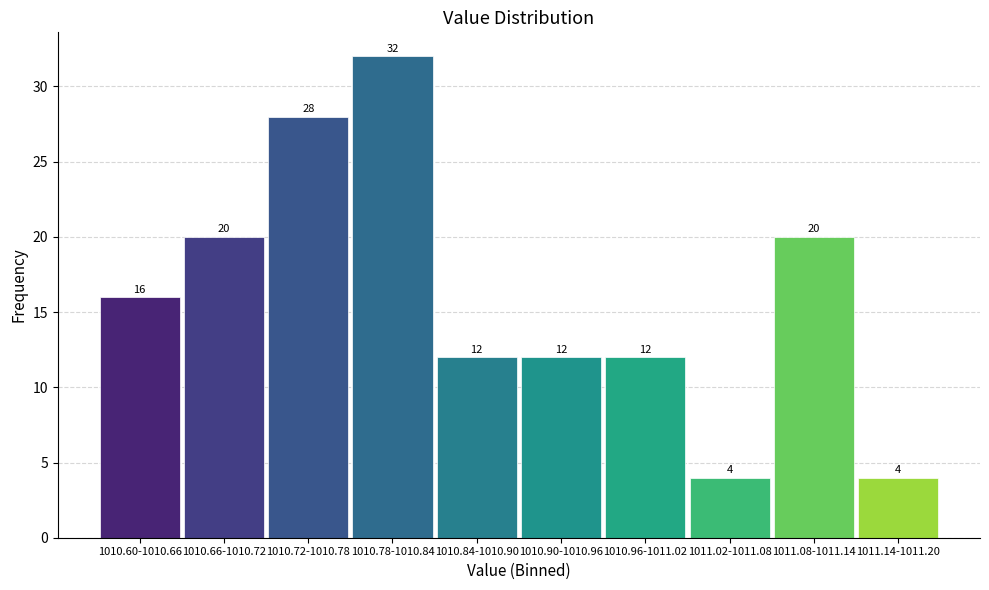

Reading left to right, extract all data points from this chart.

16	20	28	32	12	12	12	4	20	4